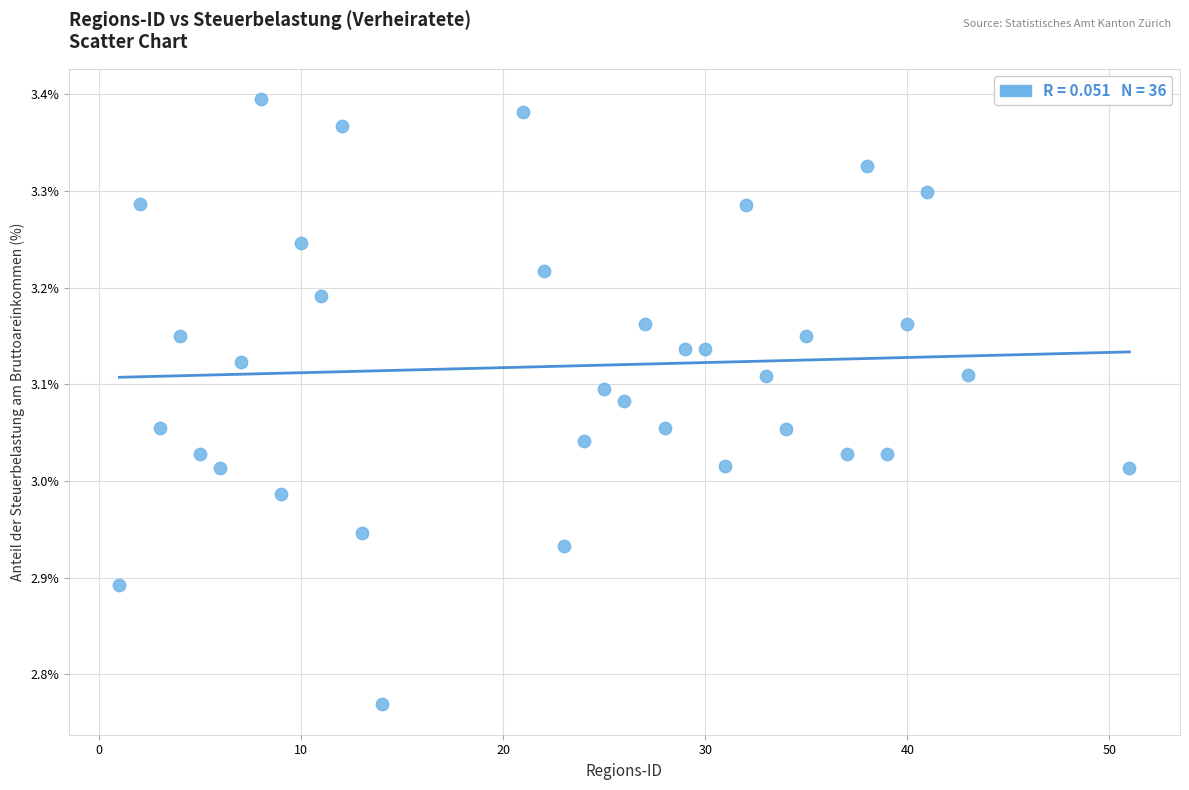

What is the range of Y values (max minus min)?

0.6